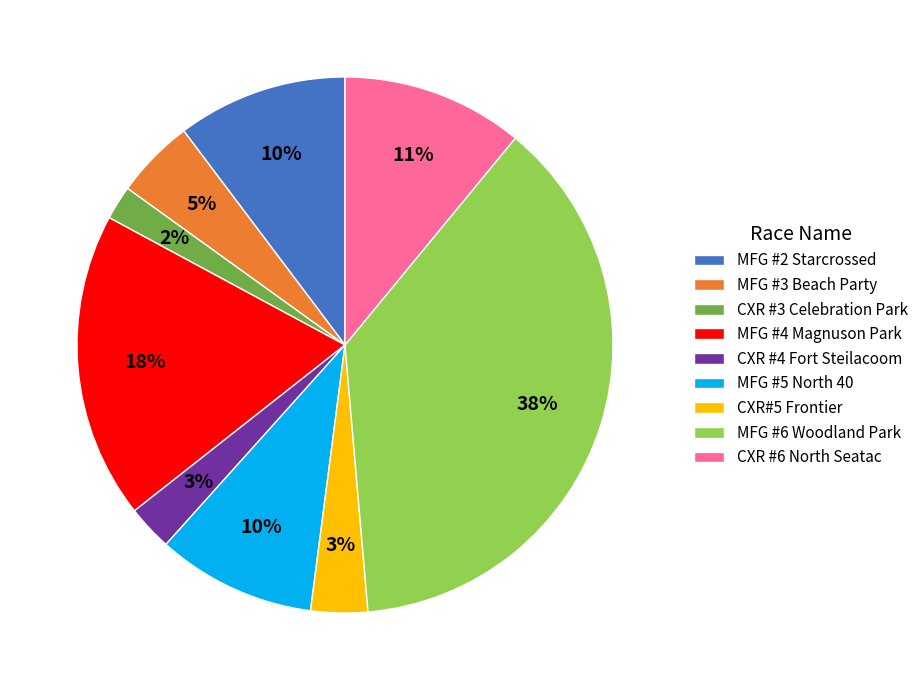

Which slice is the largest?

MFG #6 Woodland Park